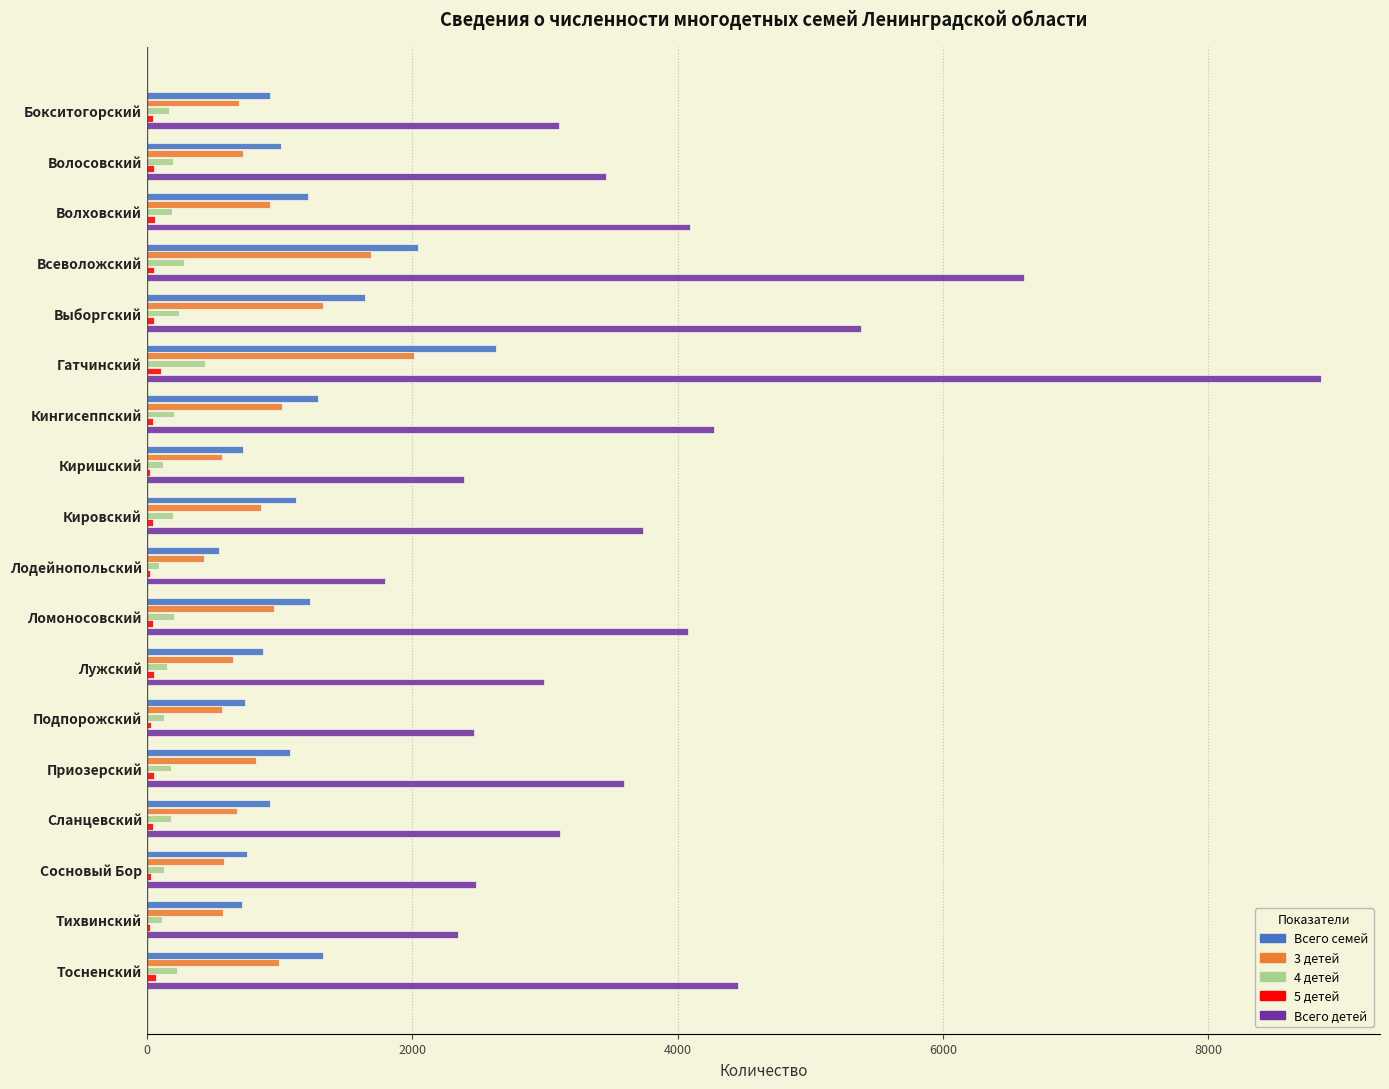

How many distinct data groups are displayed?

5